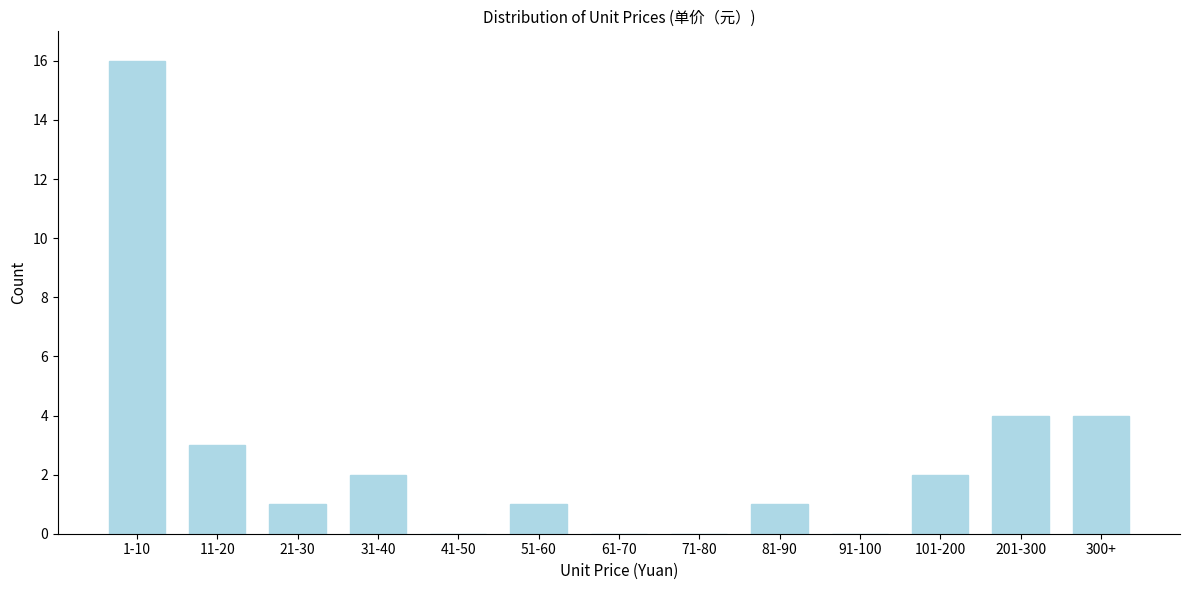

Reading left to right, what are all the values shown in this chart?

1-10=16	11-20=3	21-30=1	31-40=2	41-50=0	51-60=1	61-70=0	71-80=0	81-90=1	91-100=0	101-200=2	201-300=4	300+=4